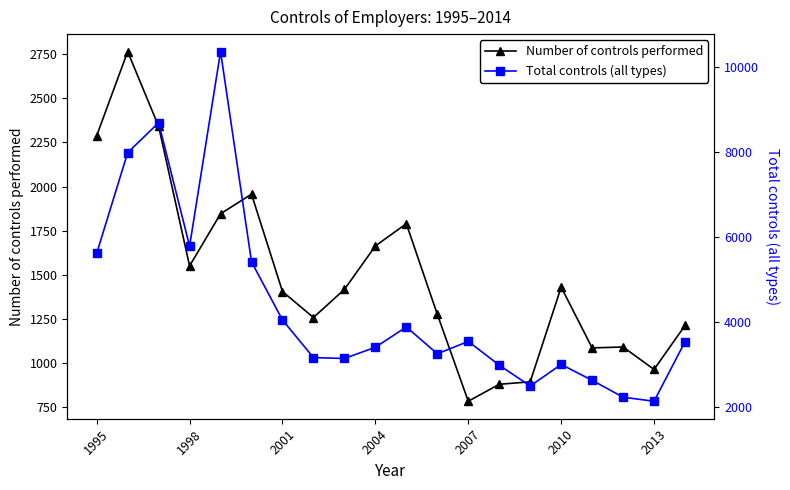

What is the difference between the maximum and second lowest values in the Total controls (all types) series?

8118